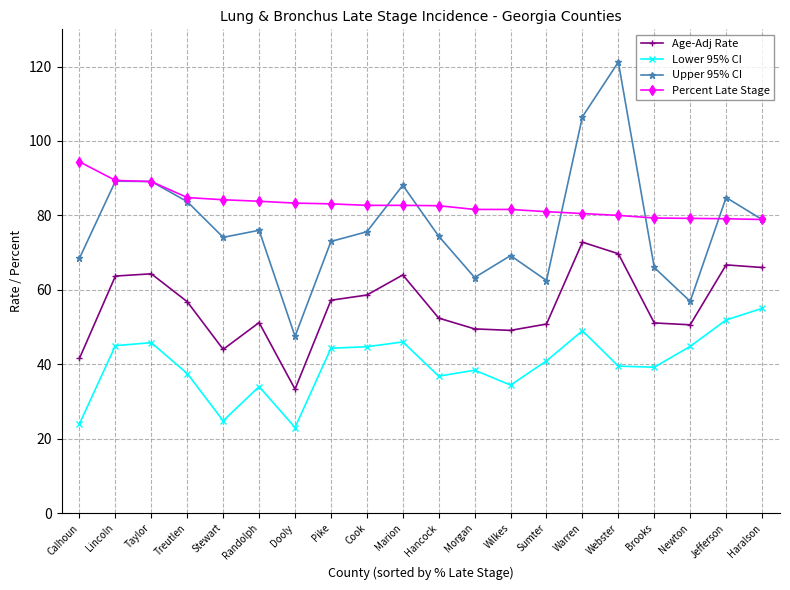

What is the label of the 8th point from the left?

Pike